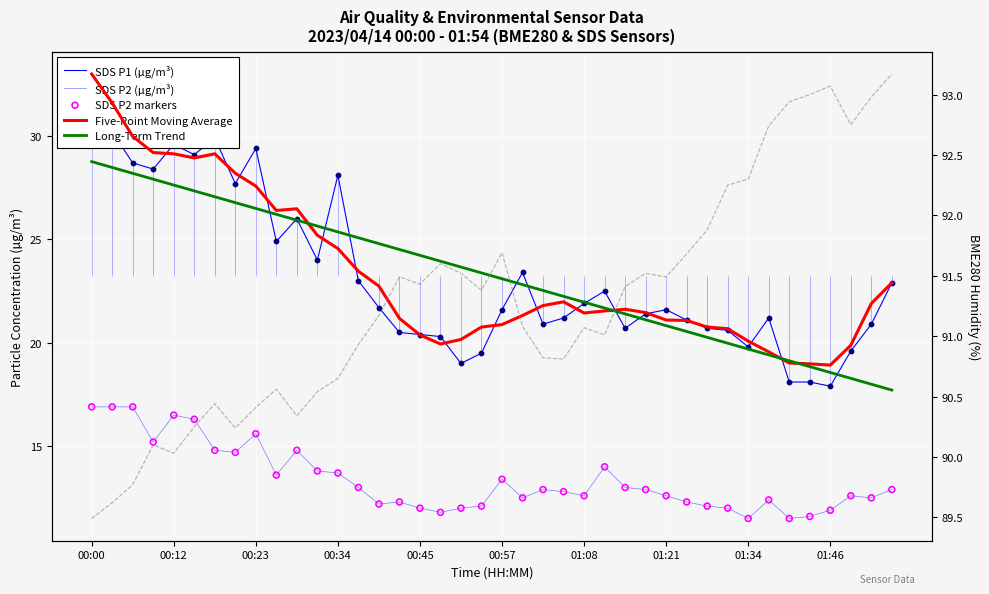

Which series has the widest spread of Y values?

SDS P1 (µg/m³)